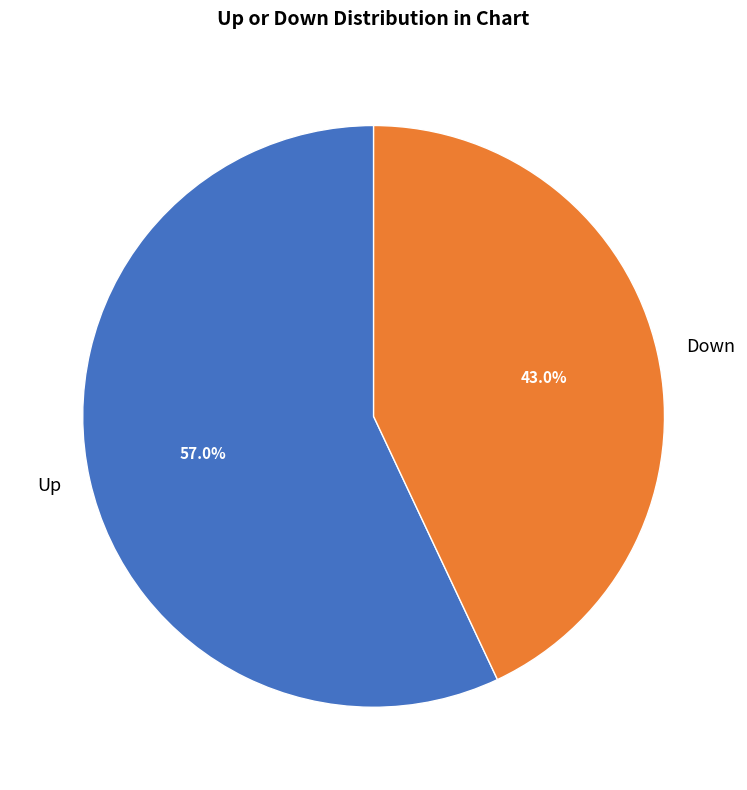

Combined, what portion of the pie is Up and Down?

100.0%